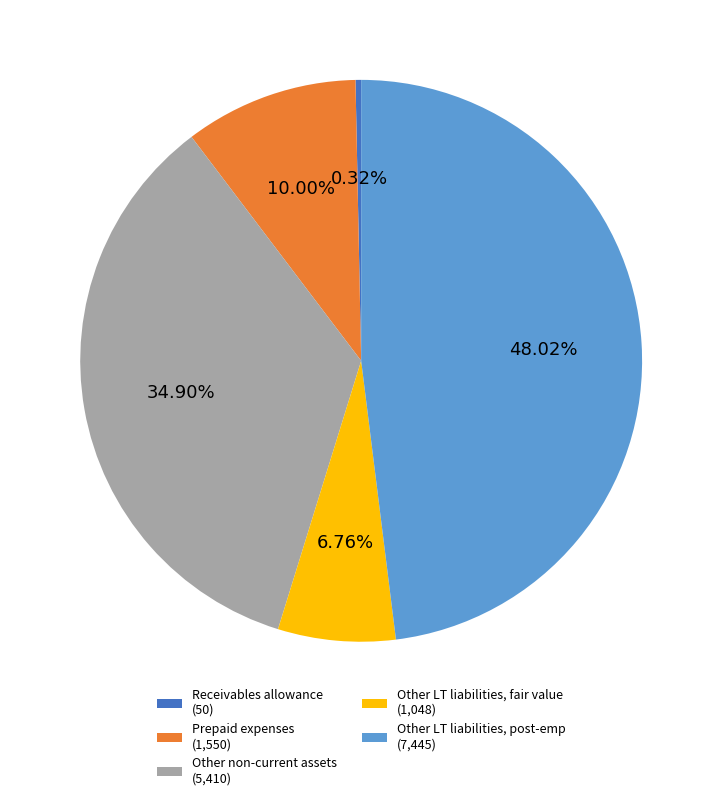

What is the ratio of the value at Prepaid expenses (1,550) to the value at Other non-current assets (5,410)?

0.3